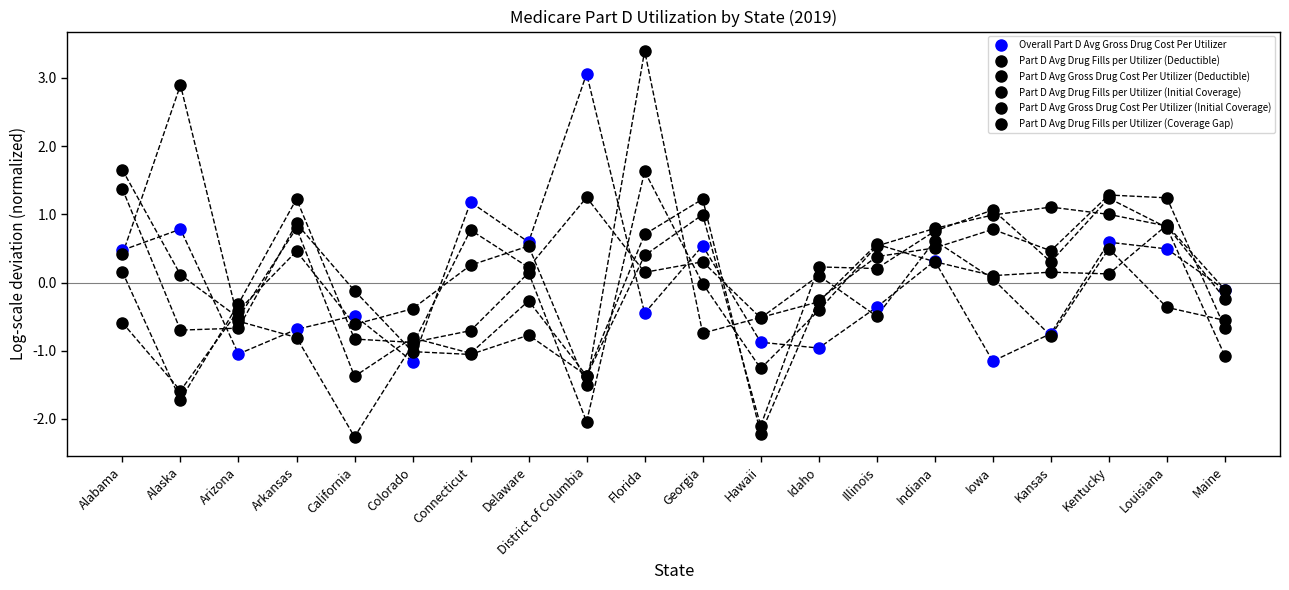

How many categories are shown in the chart?

20